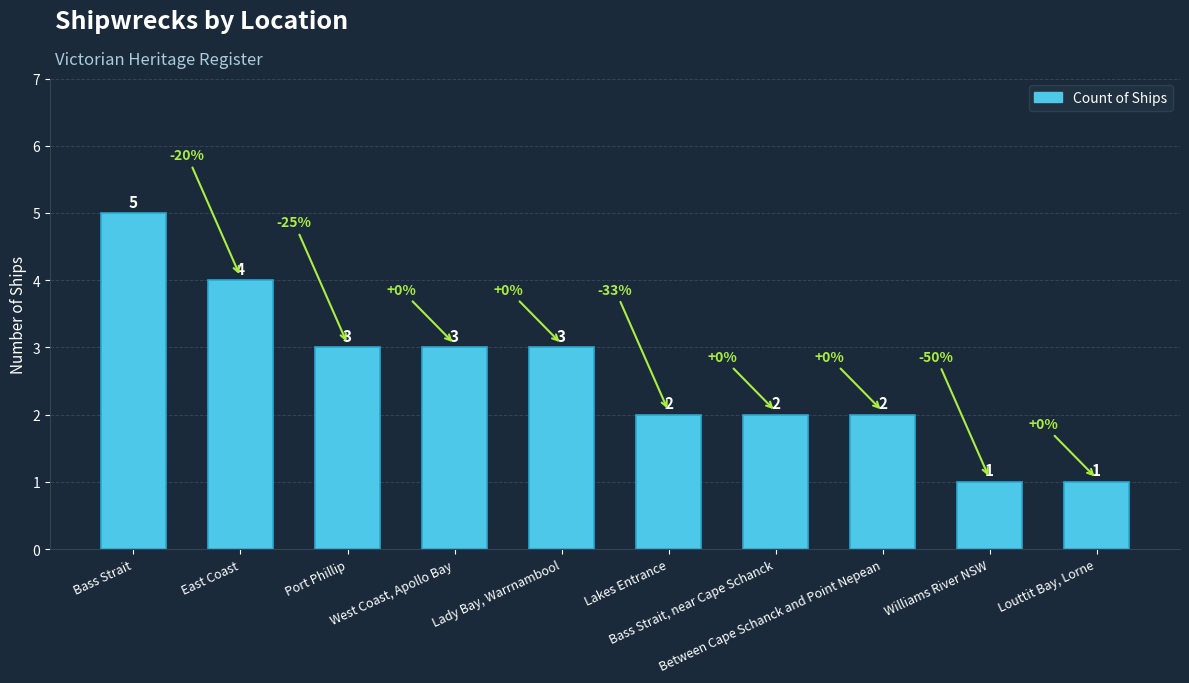

Reading left to right, list all the values displayed in this chart.

5	4	3	3	3	2	2	2	1	1